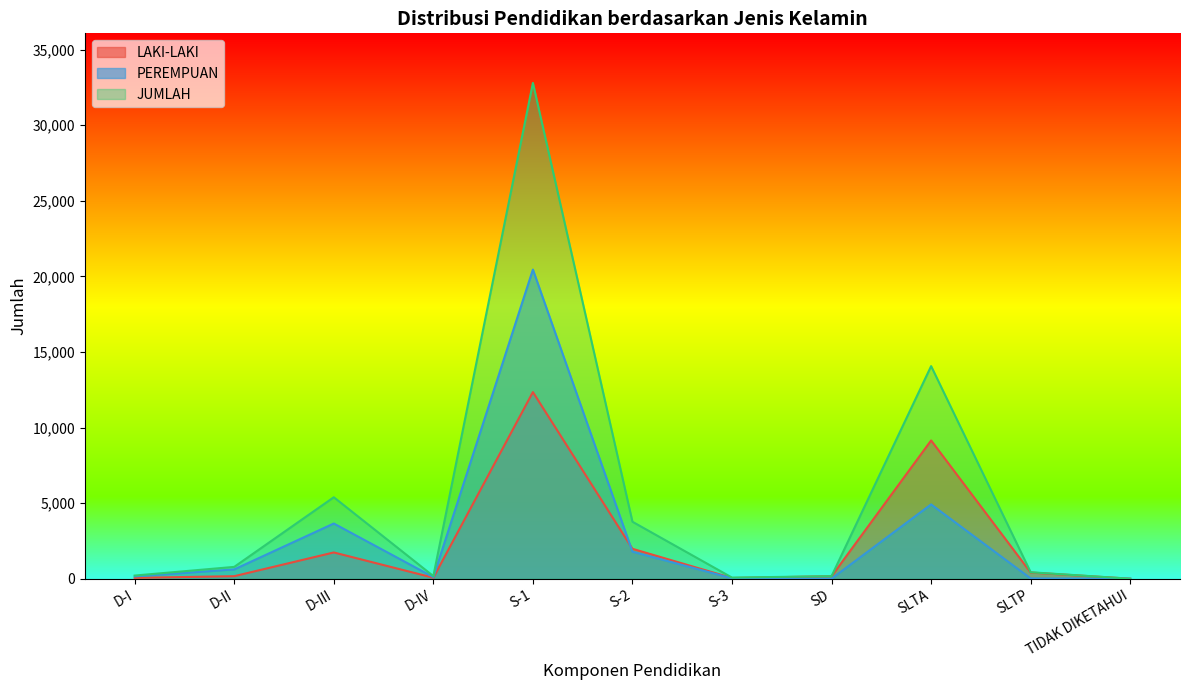

What value does the LAKI-LAKI series have at S-2?

1980